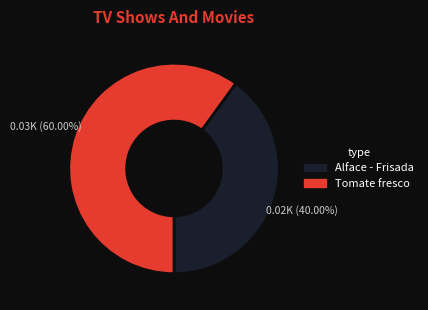

Which slice represents more than half of the pie?

Tomate fresco